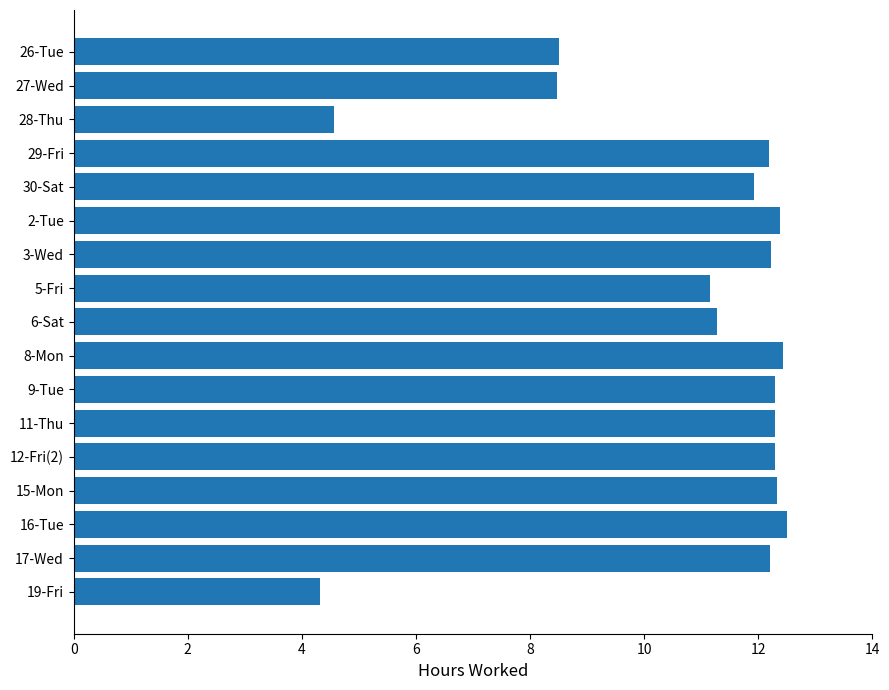

What is the sum of the values at 6-Sat and 27-Wed?

19.7